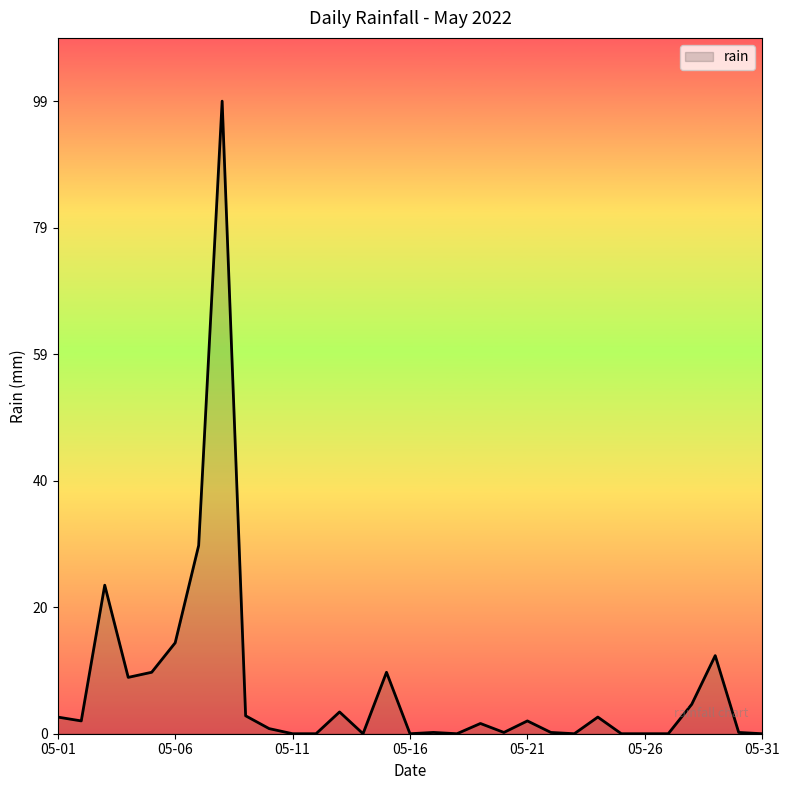

What is the greatest value displayed?

98.8